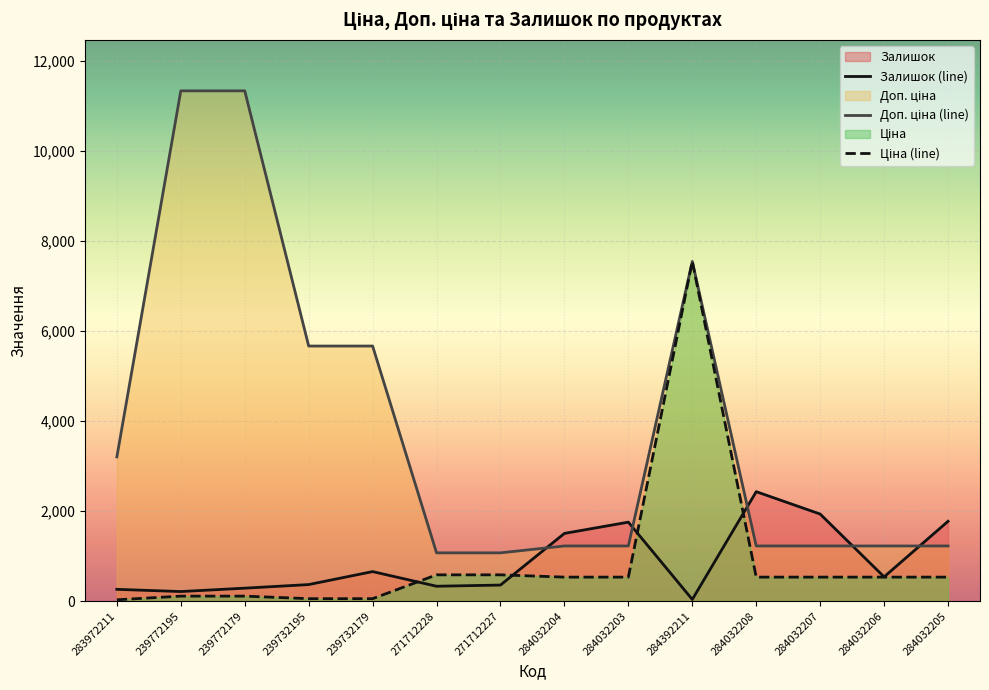

How many lines are shown in the chart?

3